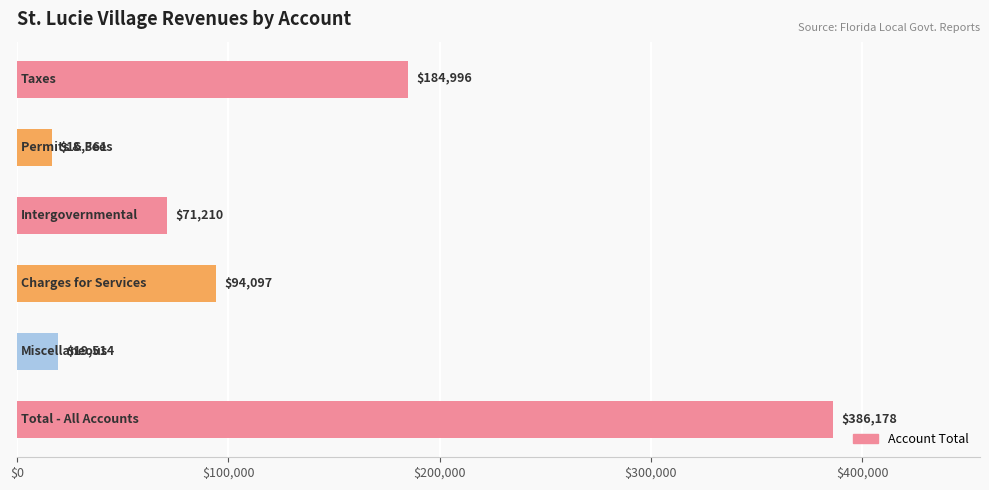

What is the difference between the maximum and minimum values?

369817